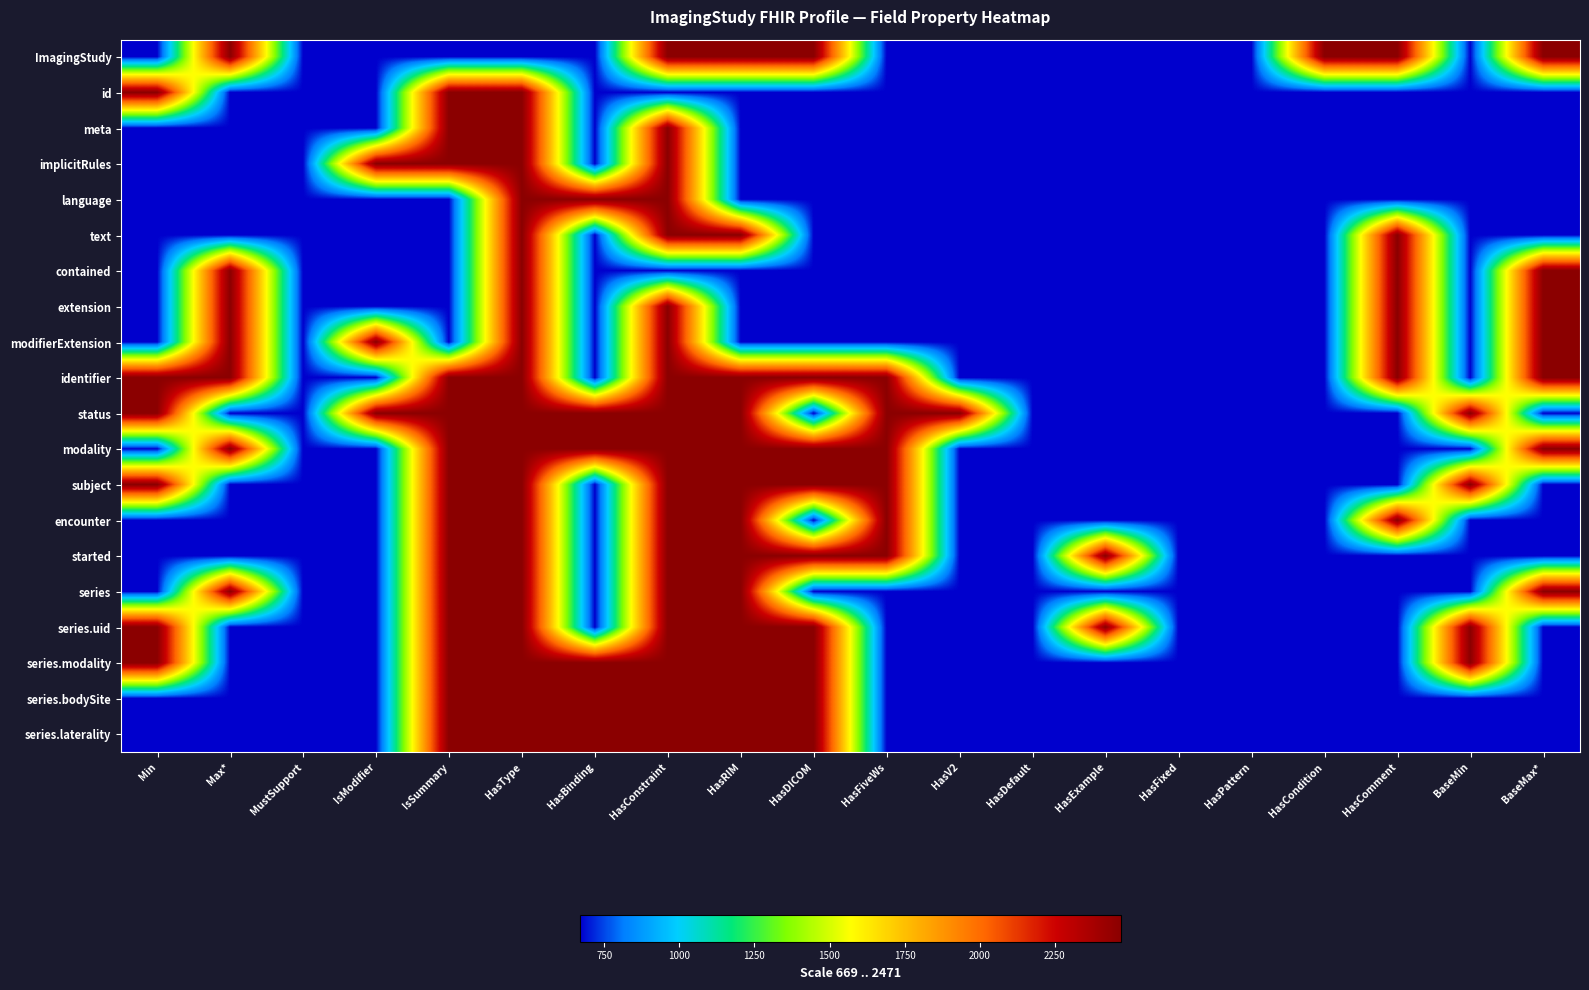

Between Max* and MustSupport, which is larger?

Max*